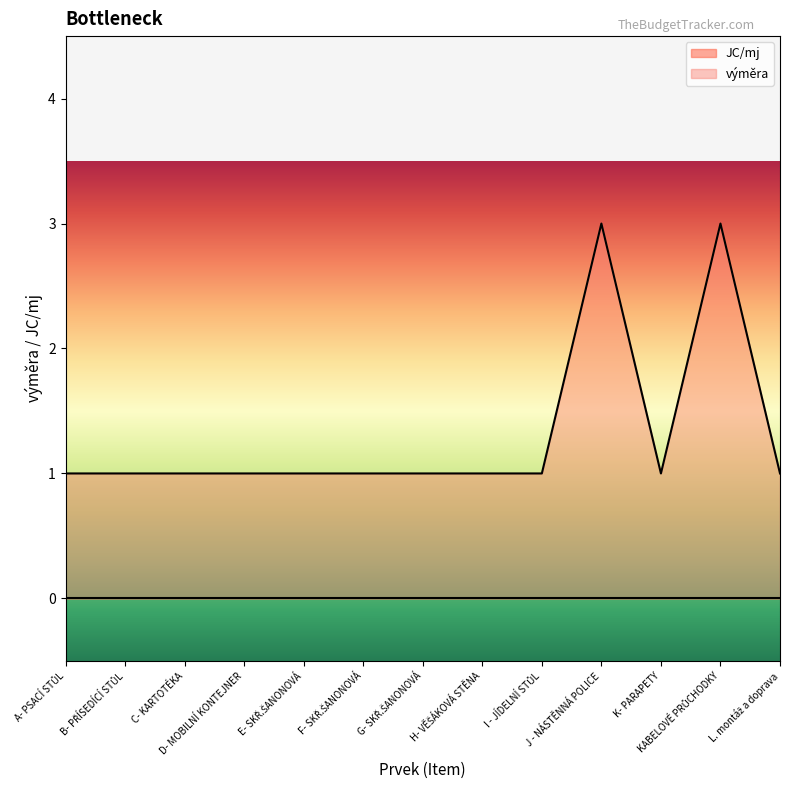

How many points are higher than both their immediate neighbors (excluding endpoints)?

2